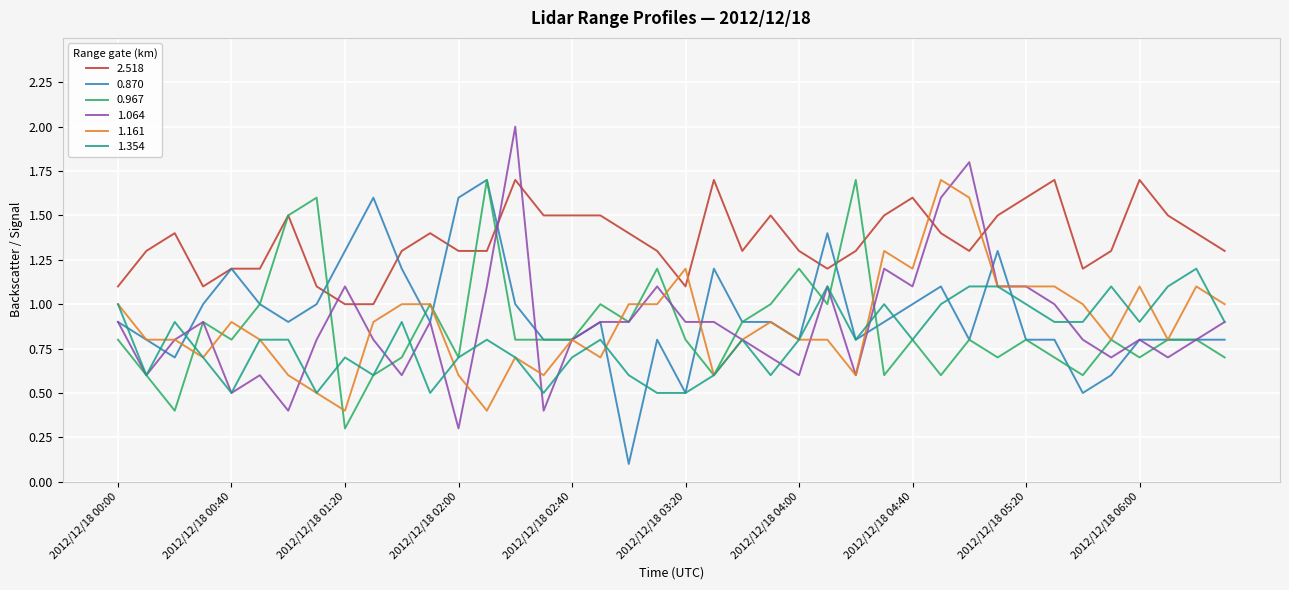

What is the maximum value for 0.967?

1.7